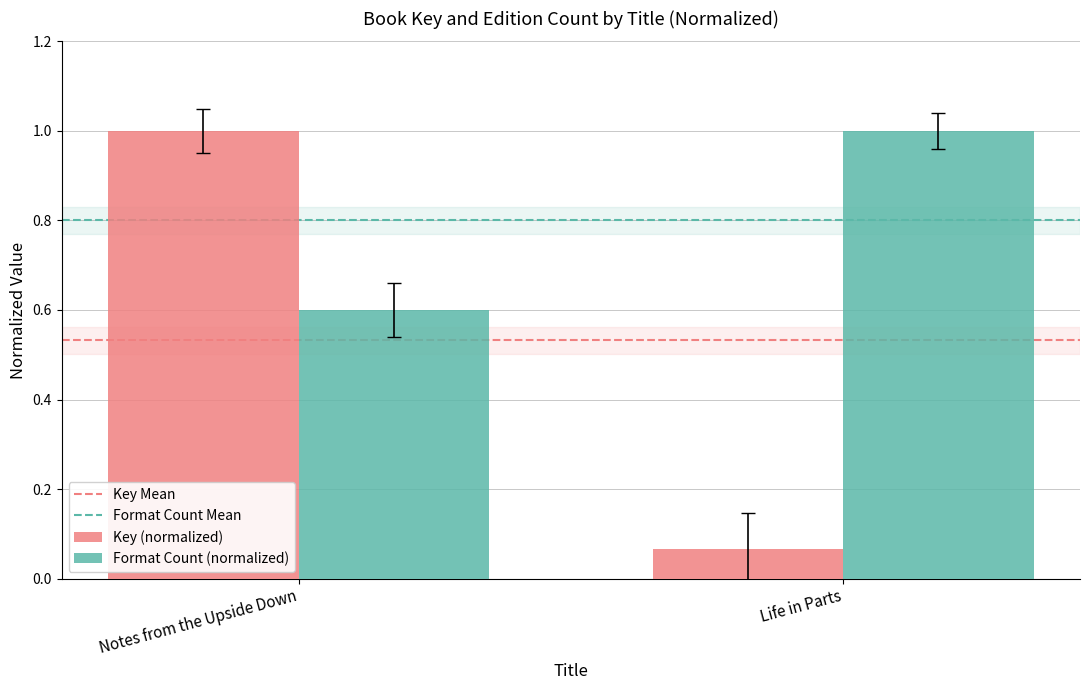

Are the bars horizontal?

No